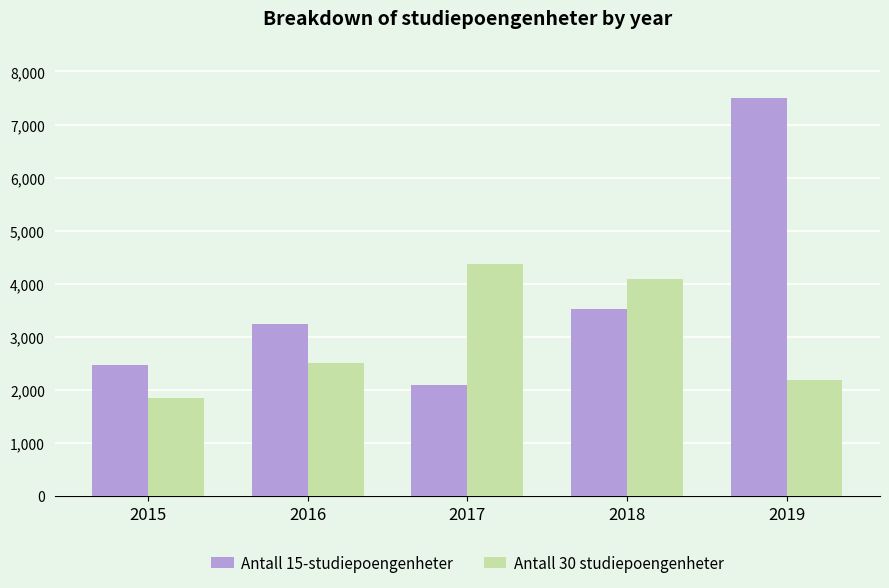

Which category has the lowest value across all series?

2015